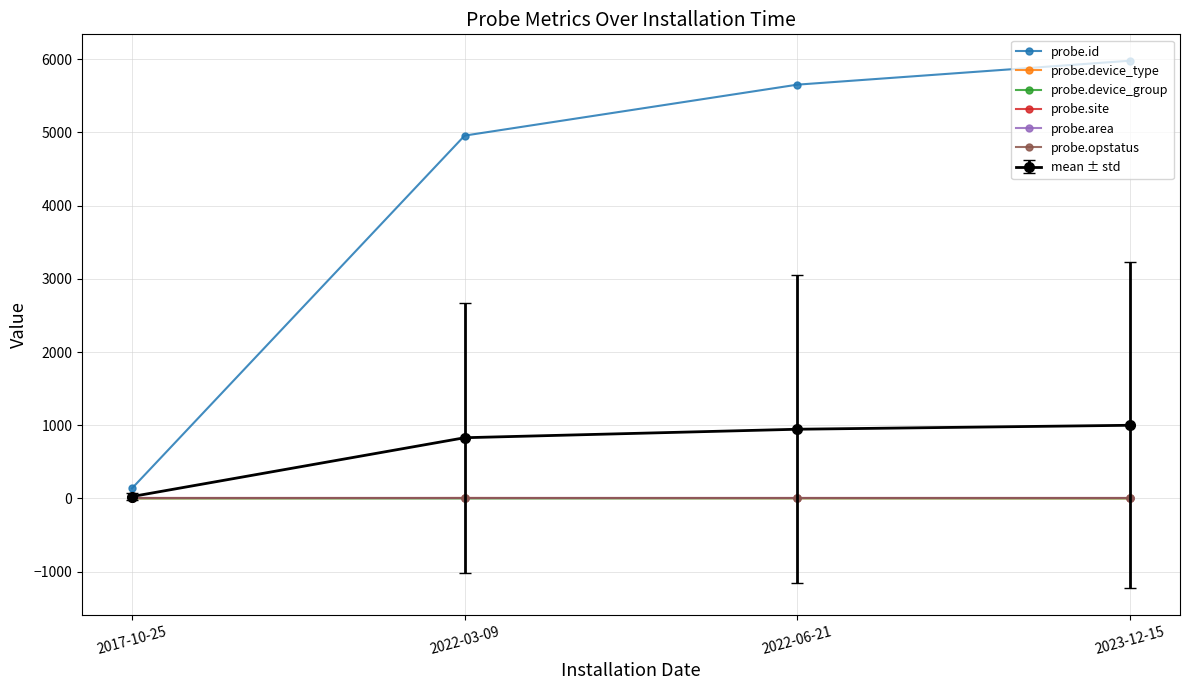

What is the maximum value shown in the chart?

5980.0